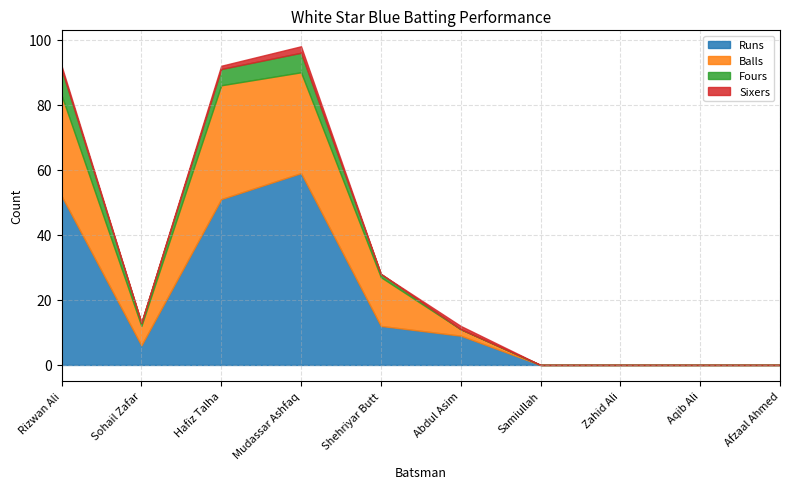

What value does the Fours series have at Sohail Zafar?

1